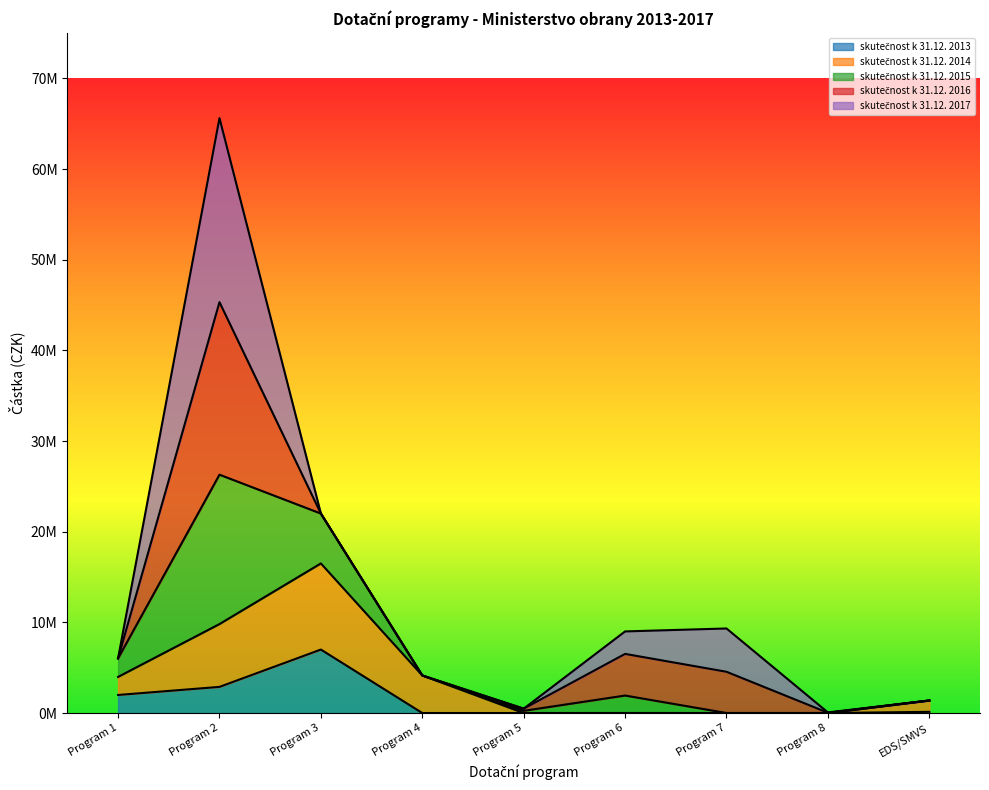

Does the chart display data point markers on the line(s)?

No